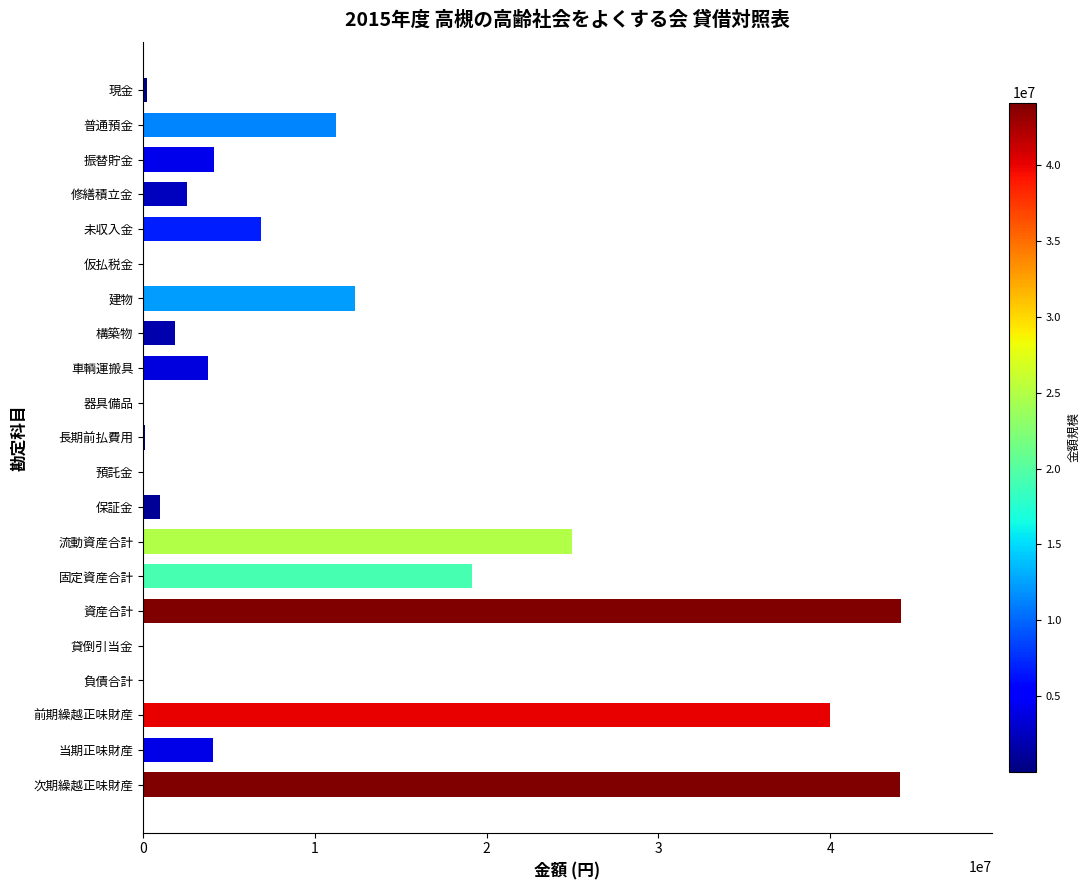

What is the maximum value shown in the chart?

44102057